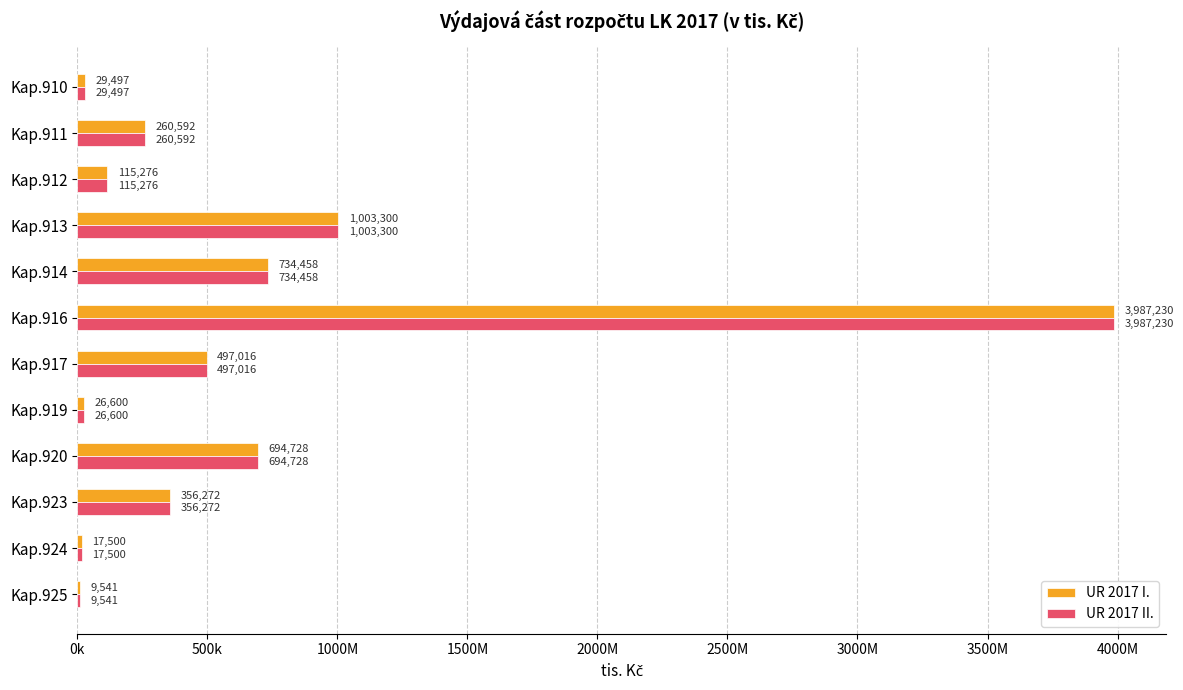

At which category is the sum across all series the highest?

Kap.916